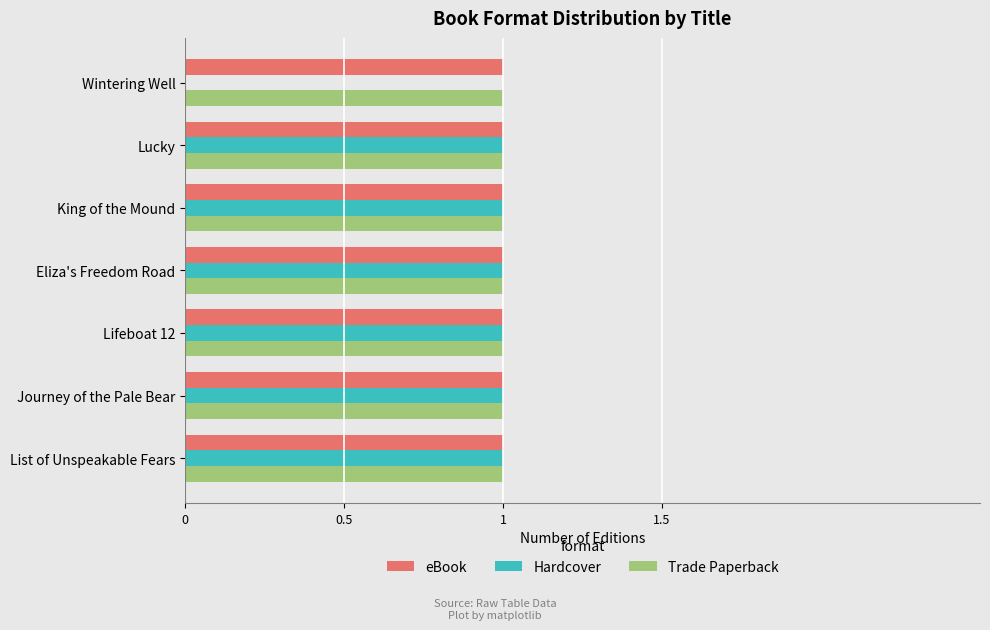

Count the Hardcover values in the range 1 to 2.

6